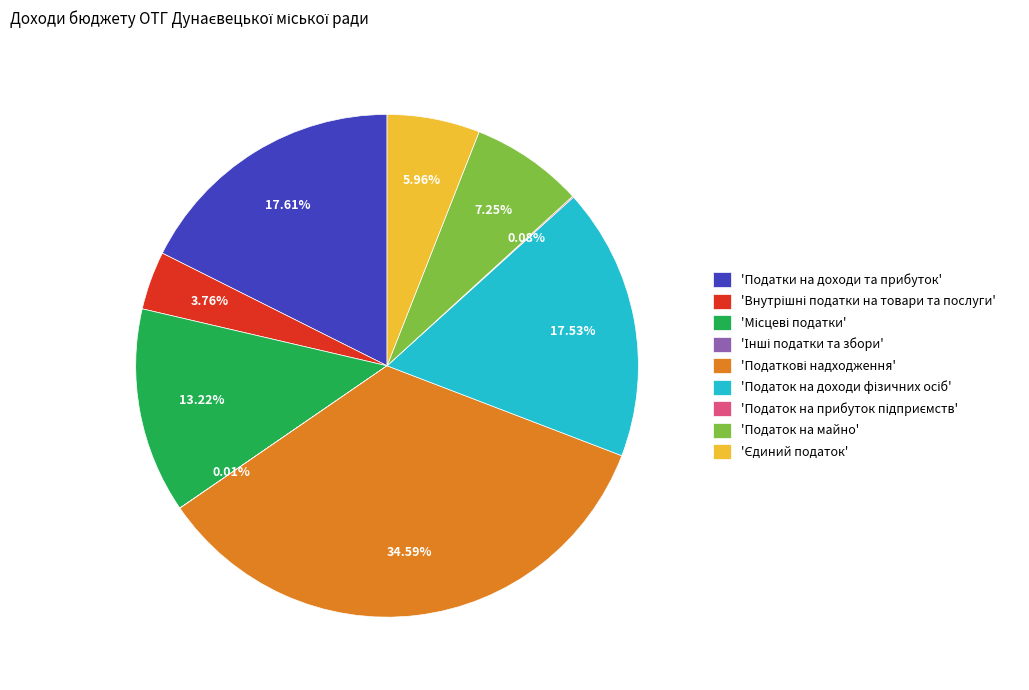

Does 'Податок на майно' represent more than half of the total?

No